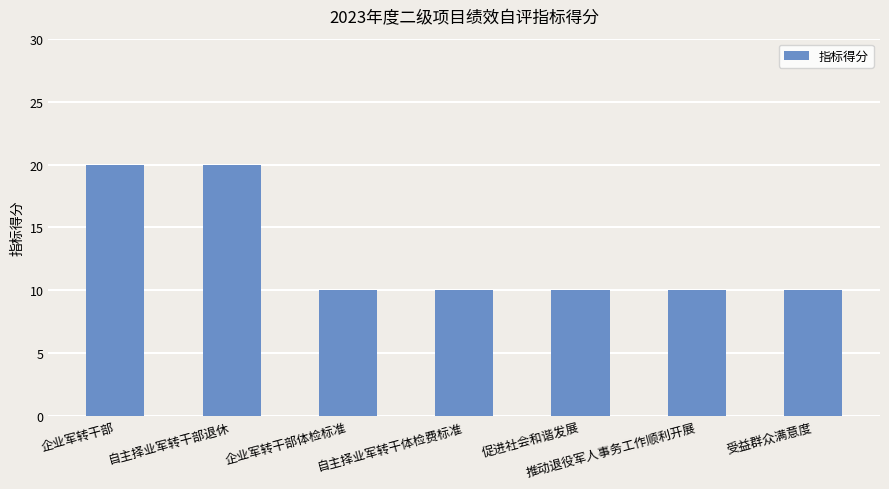

What is the label of the 2nd bar from the right?

推动退役军人事务工作顺利开展